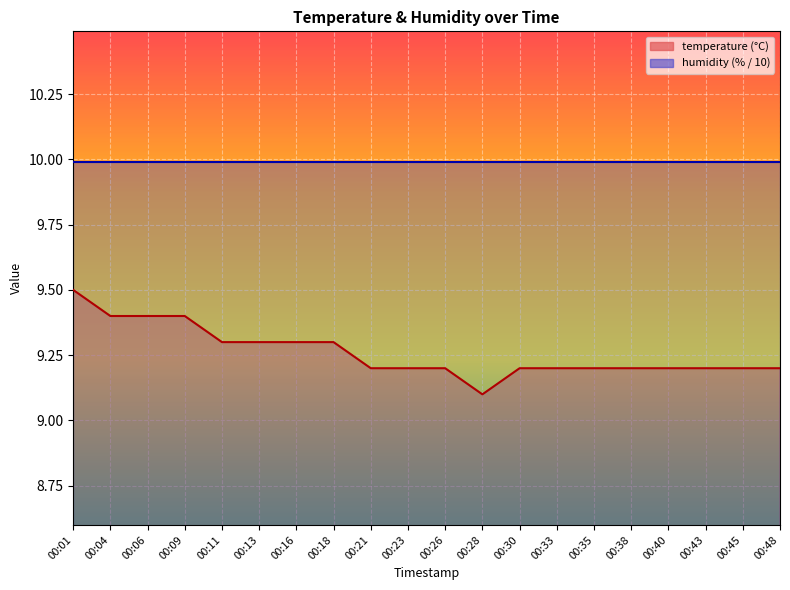

What is the sum of all values?

185.2